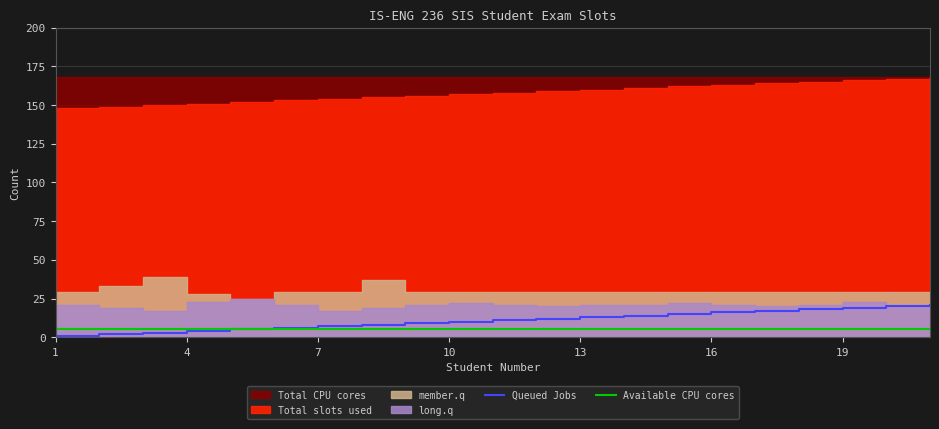

The value of Queued Jobs at 16 is 16. True or false?

True